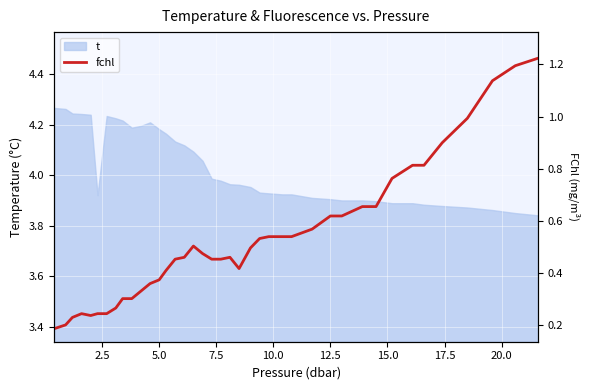

Reading right to left, list all the values displayed in this chart.

1.2	1.2	1.1	1.0	0.9	0.8	0.8	0.8	0.7	0.7	0.6	0.6	0.6	0.5	0.5	0.5	0.5	0.5	0.4	0.5	0.5	0.5	0.5	0.5	0.5	0.5	0.4	0.4	0.4	0.3	0.3	0.3	0.3	0.2	0.2	0.2	0.2	0.2	0.2	0.2